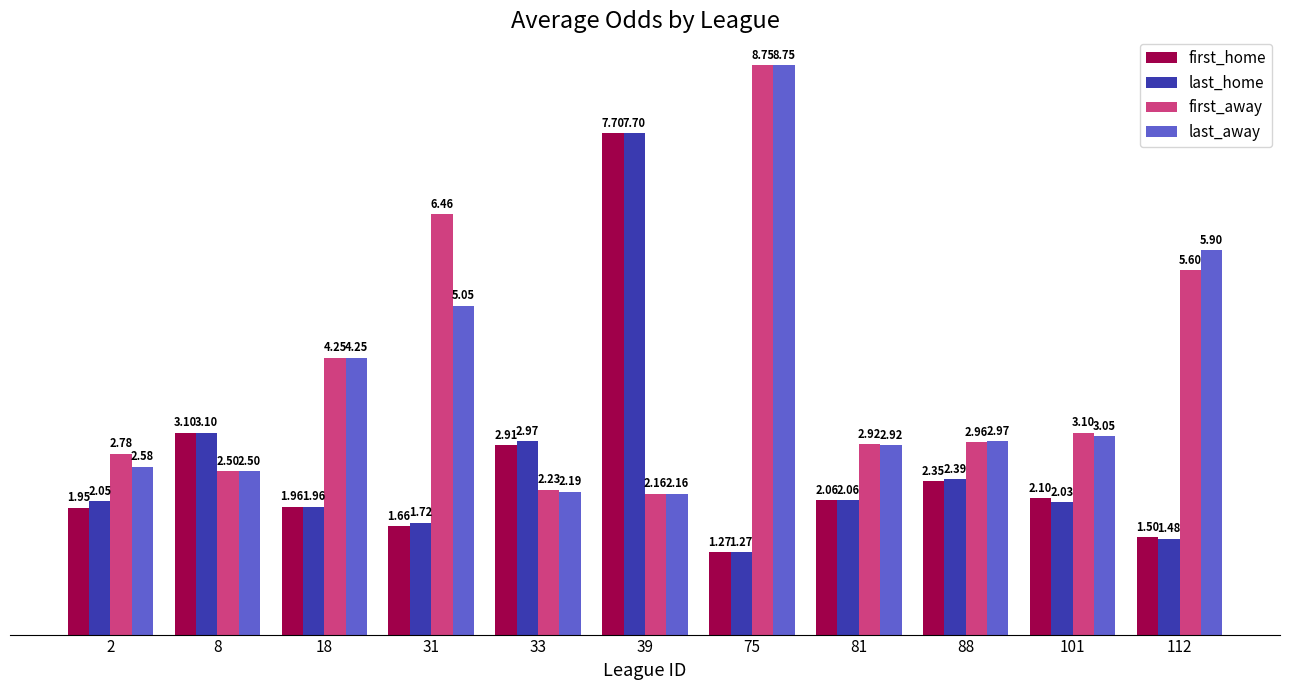

Which series changed the most between 88 and 101?

last_home